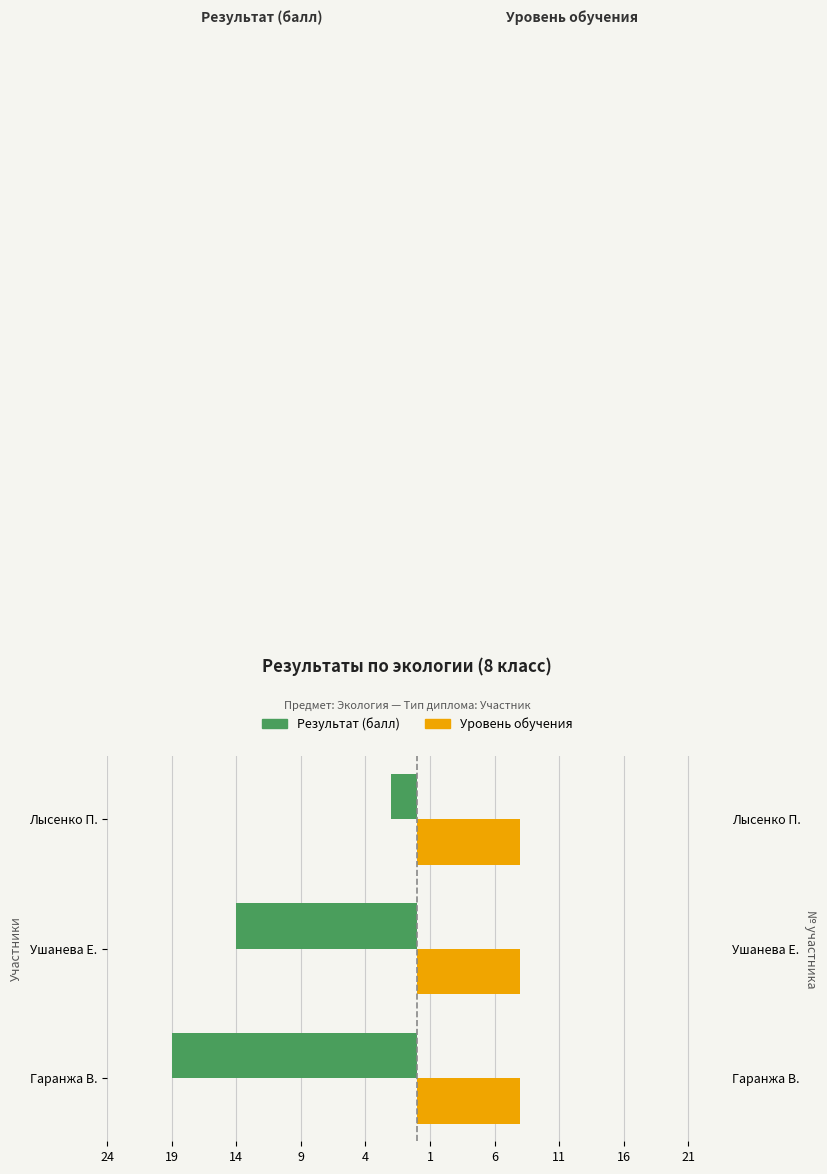

What is the total value across all series at 14?

-1.6